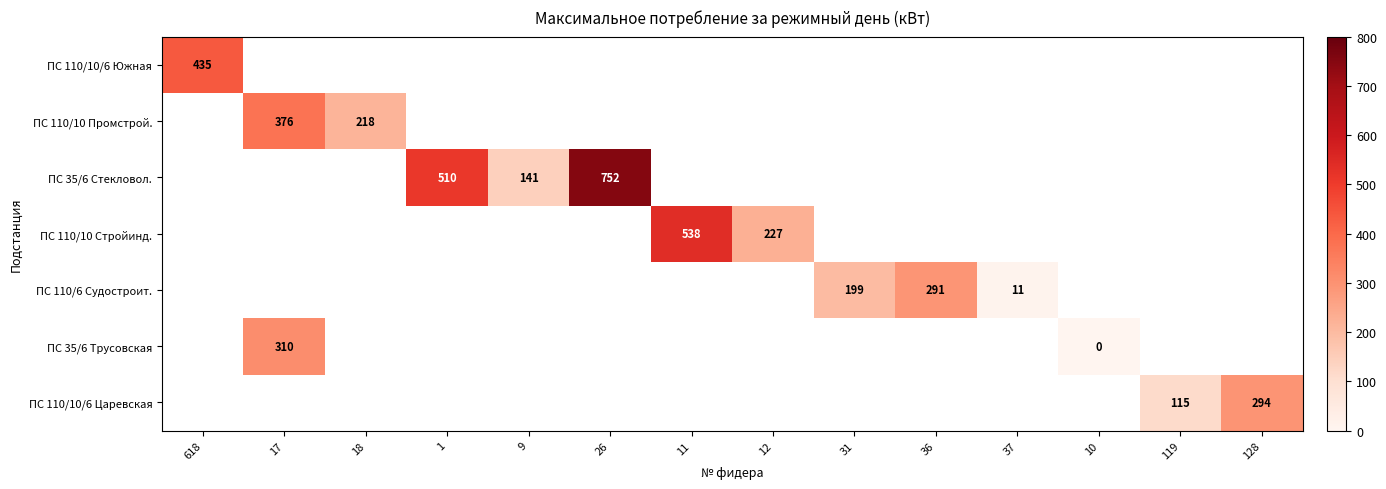

True or false: ПС 110/10 Промстрой. has a value of 320 at 18.

False